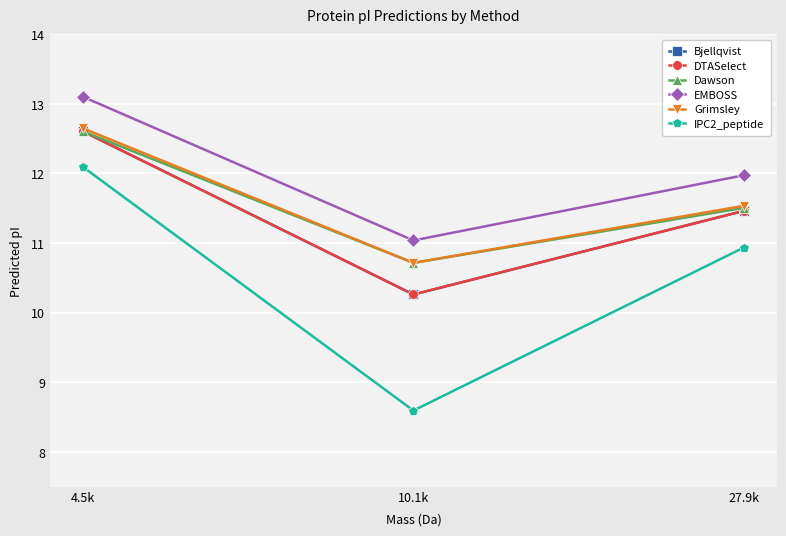

At which category is the sum across all series the highest?

4.5k